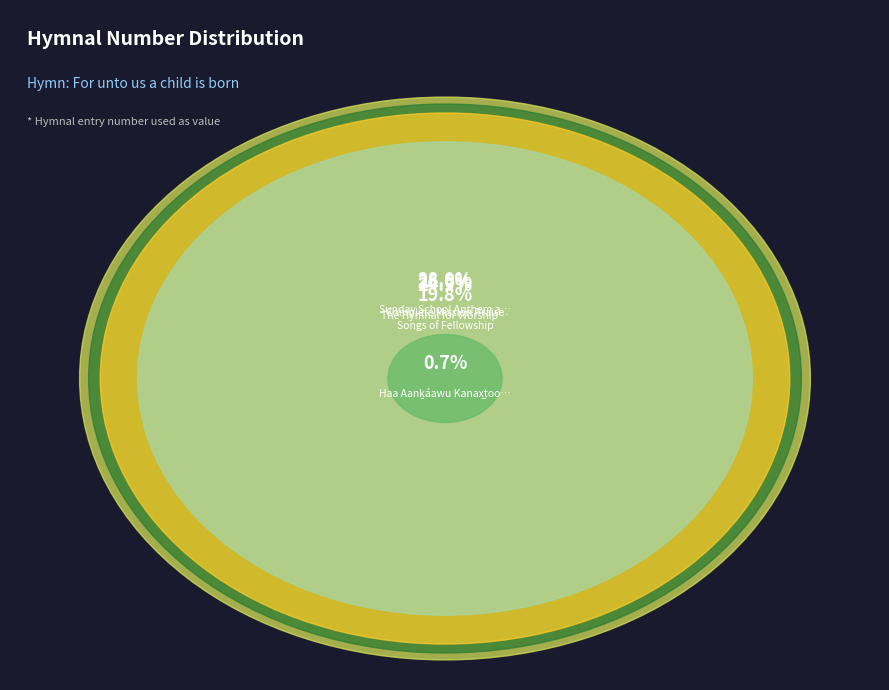

Which category has the smallest portion of the pie?

Haa Aanḵáawu Kanax̲tooshéix̲